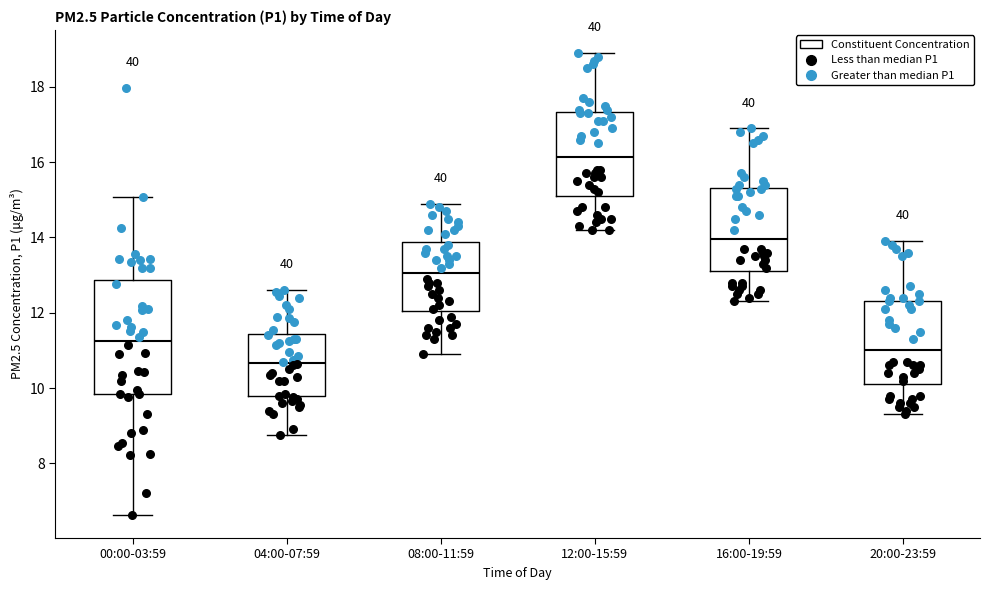

Where is the upper edge of the box for 12:00-15:59 on the y-axis? The values are not printed on the chart, so give them approximately, as read against the axis.

17.4